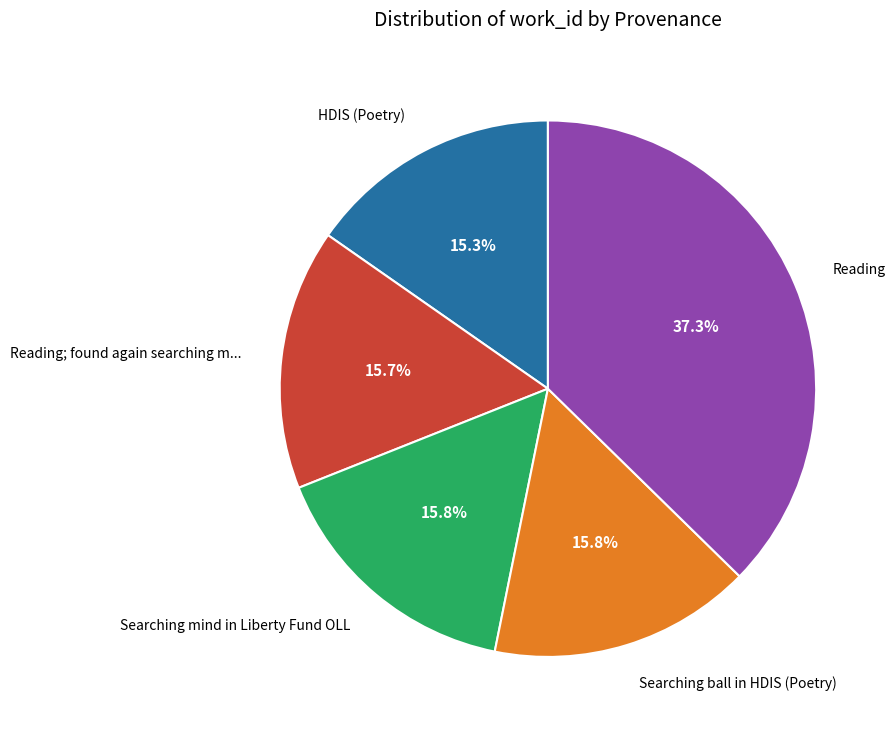

What is the largest slice in the pie chart?

Reading